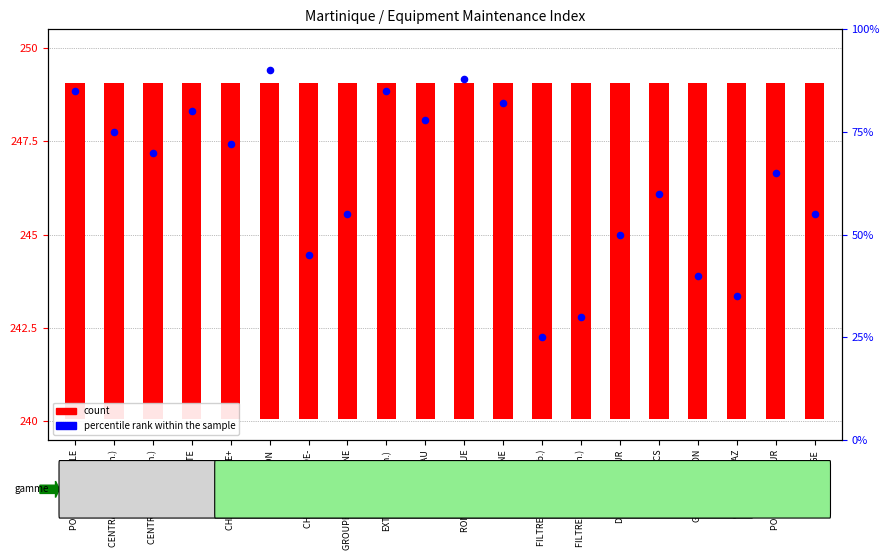

What is the total value across all series at POMPE SUR SOCLE?

94.0